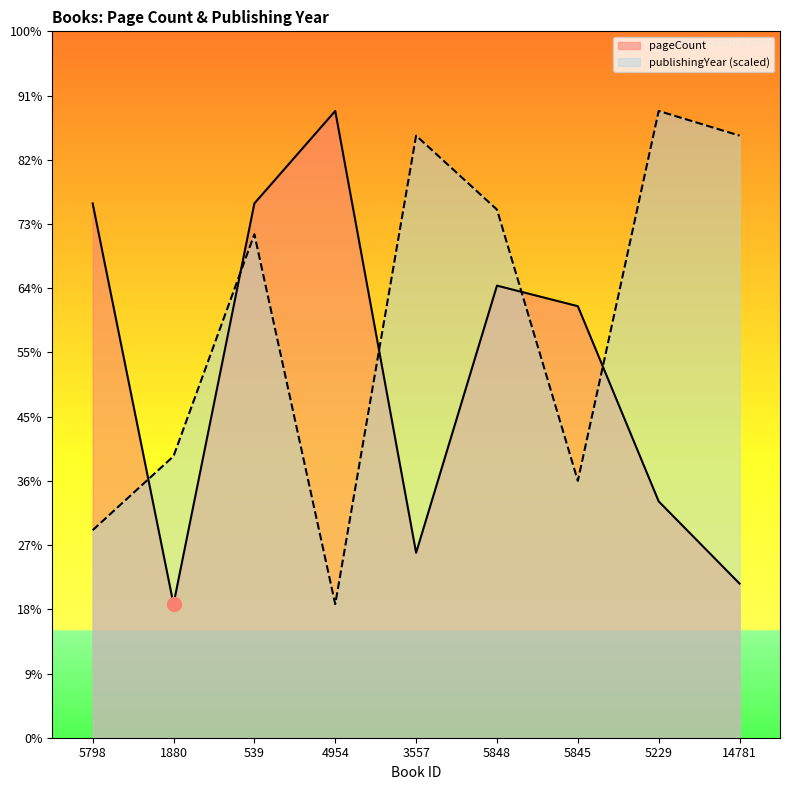

At which label is publishingYear closest to 296?

1880